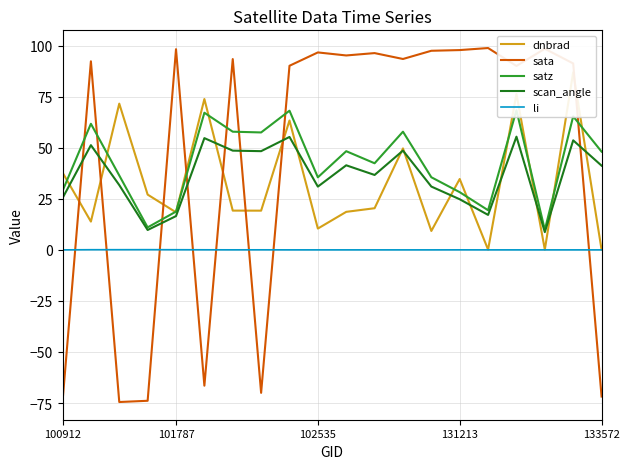

What is the difference between the maximum and second lowest values in the scan_angle series?

45.7